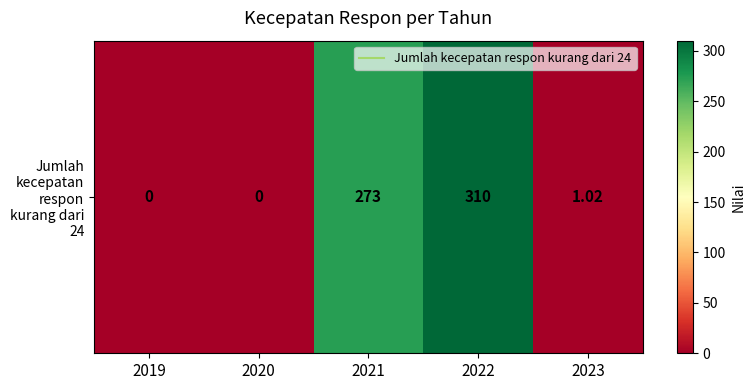

Is it true that the value at 2019 is 0.0?

True